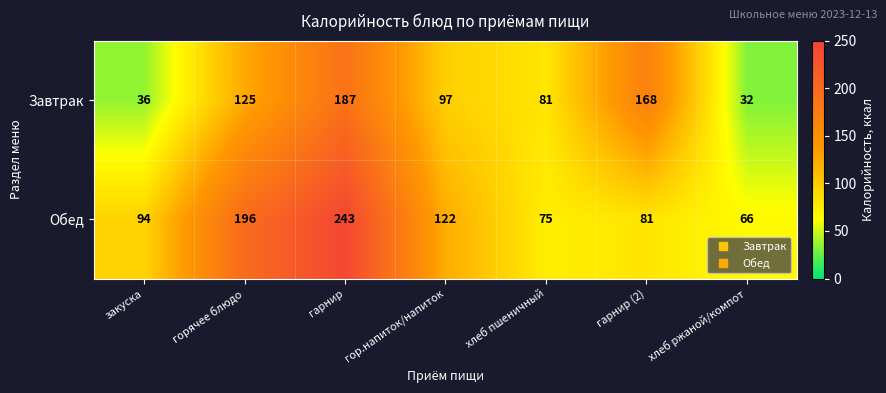

Between гор.напиток/напиток and хлеб пшеничный, which series saw the biggest shift?

Обед